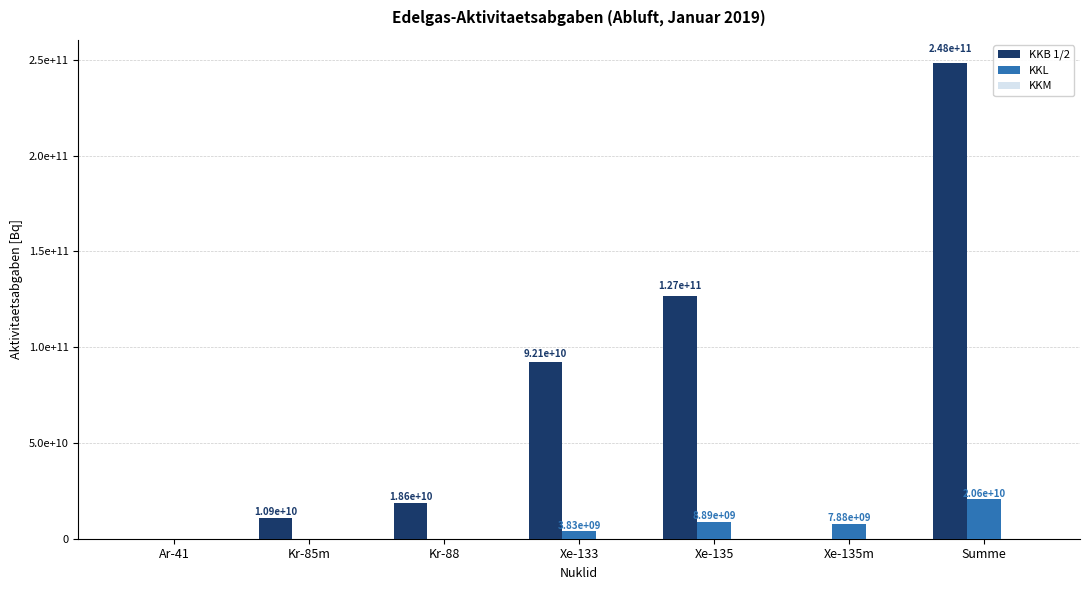

At which label does KKB 1/2 first exceed 18553600178?

Xe-133